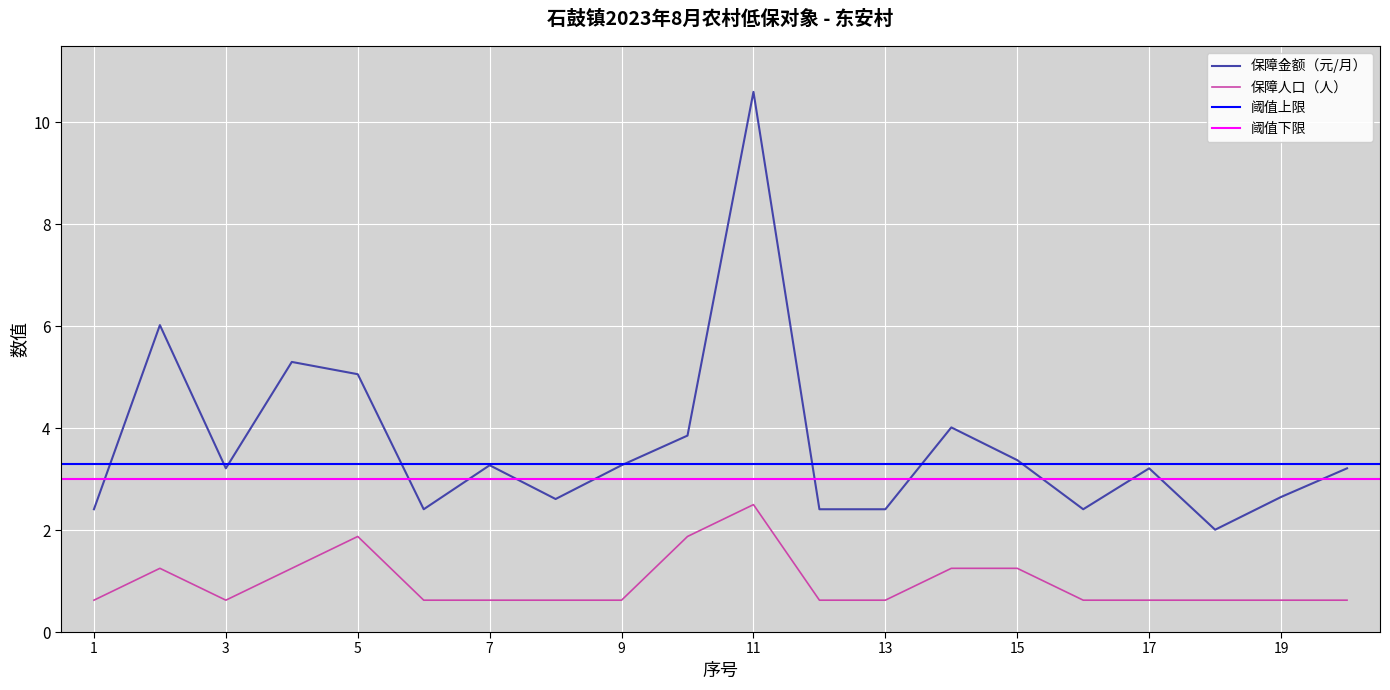

What is the total value across all series at 9?

3.9